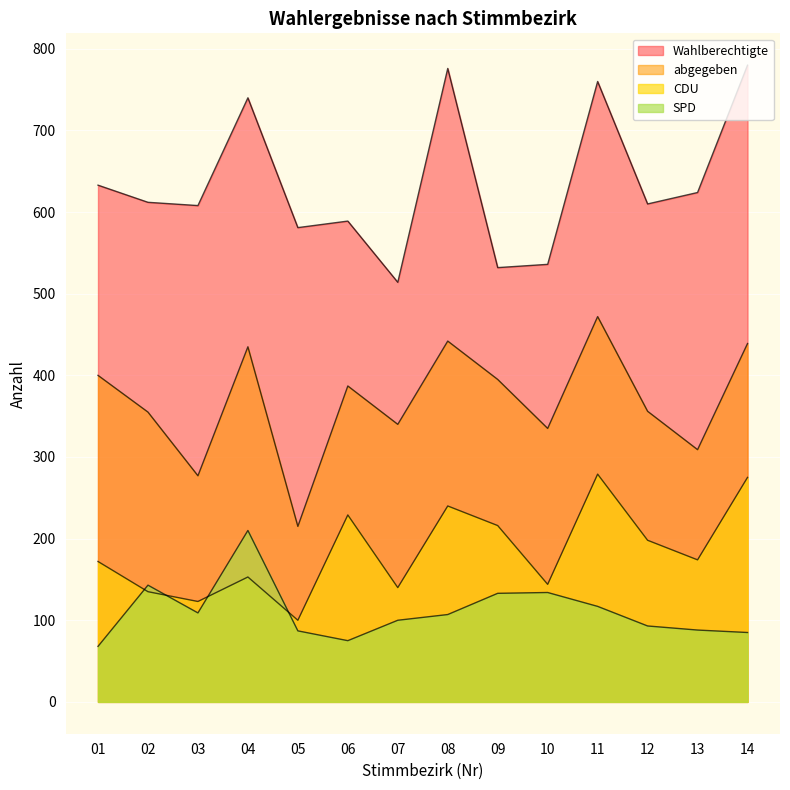

Reading right to left, list all the values displayed in this chart.

Wahlberechtigte: 780	624	610	760	536	532	776	514	589	581	740	608	612	633
abgegeben: 439	309	356	472	335	395	442	340	387	215	435	277	355	400
CDU: 275	174	198	279	144	216	240	140	229	100	153	123	135	172
SPD: 85	88	93	117	134	133	107	100	75	87	210	109	143	68